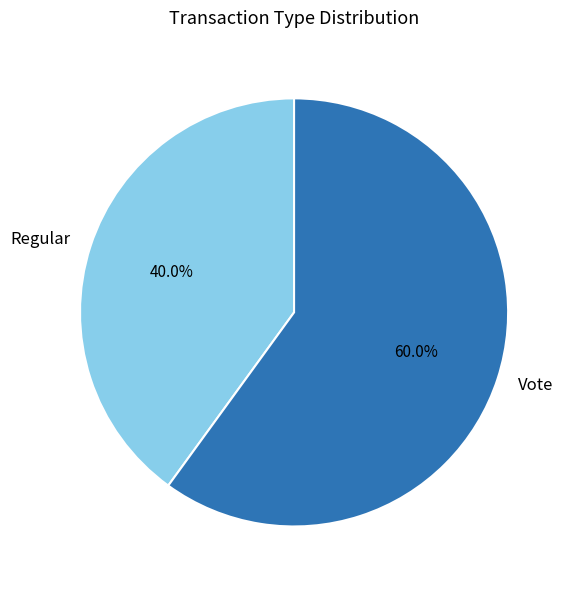

What is the ratio of the value at Vote to the value at Regular?

1.5